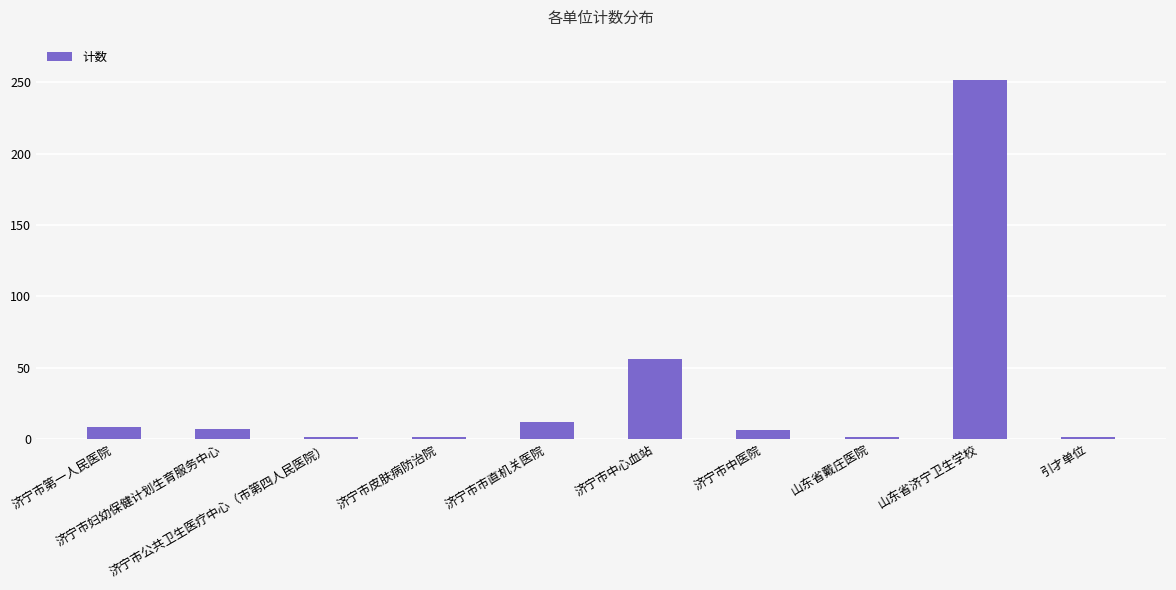

Which category has the highest value across all series?

山东省济宁卫生学校